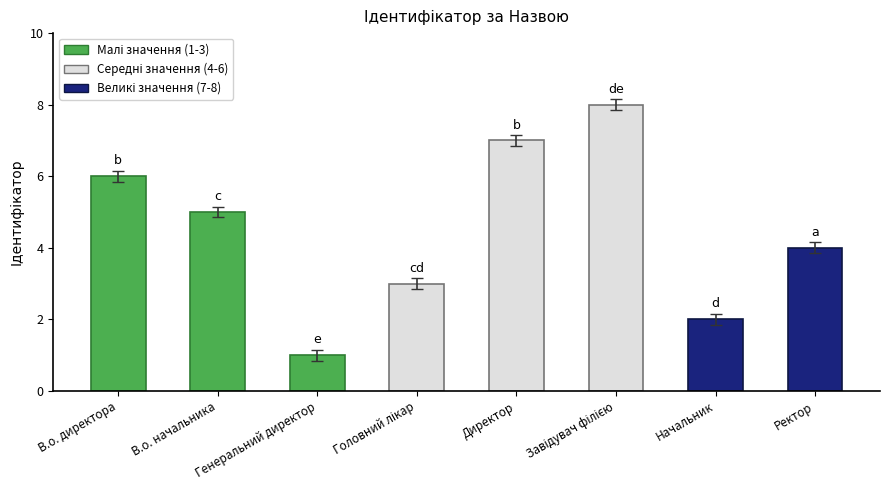

Reading left to right, what are all the values shown in this chart?

6	5	1	3	7	8	2	4